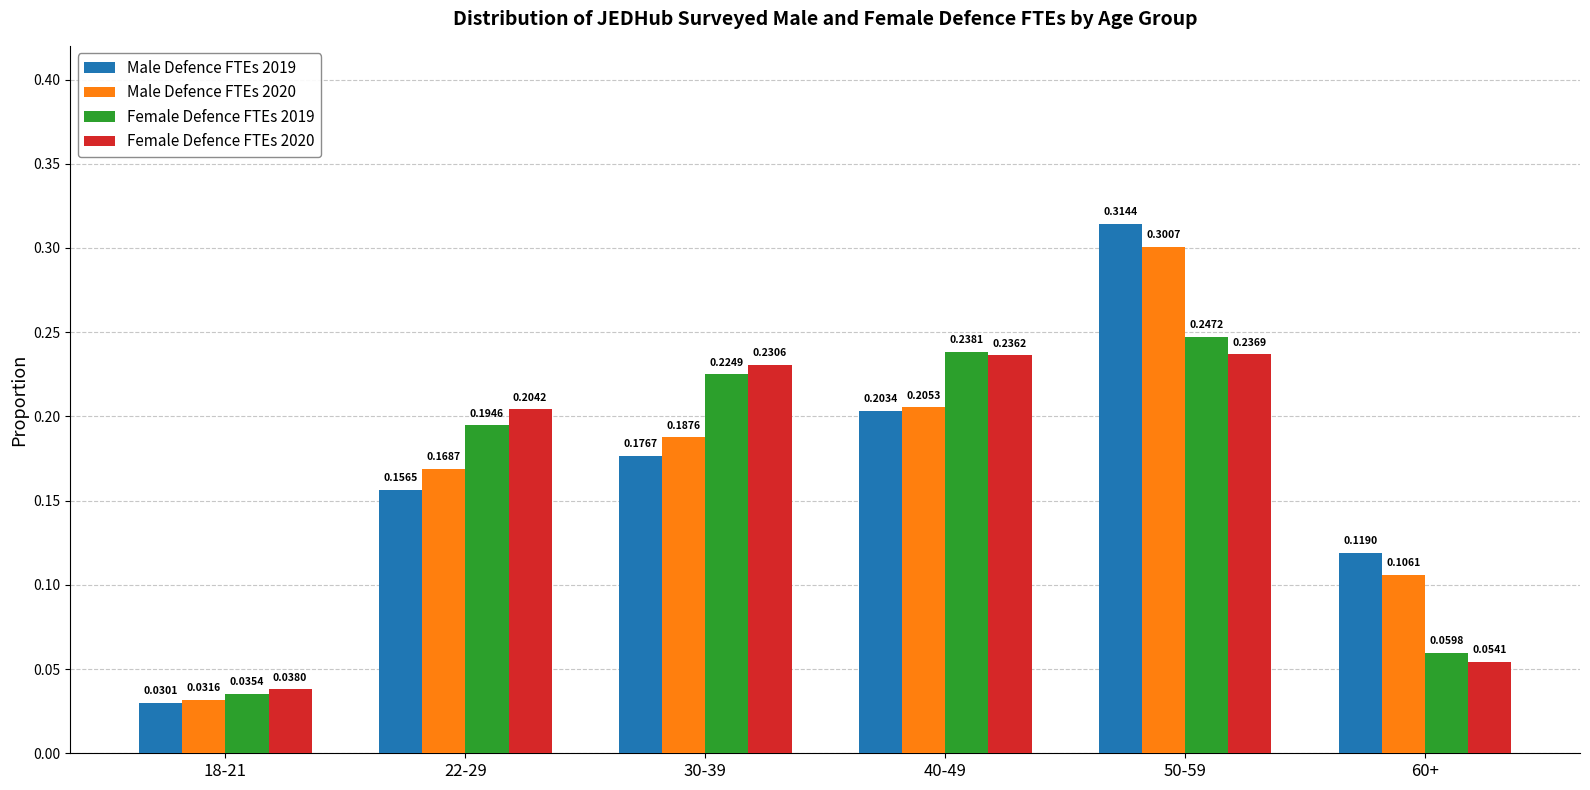

What are all the series names shown in the legend?

Male Defence FTEs 2019, Male Defence FTEs 2020, Female Defence FTEs 2019, Female Defence FTEs 2020